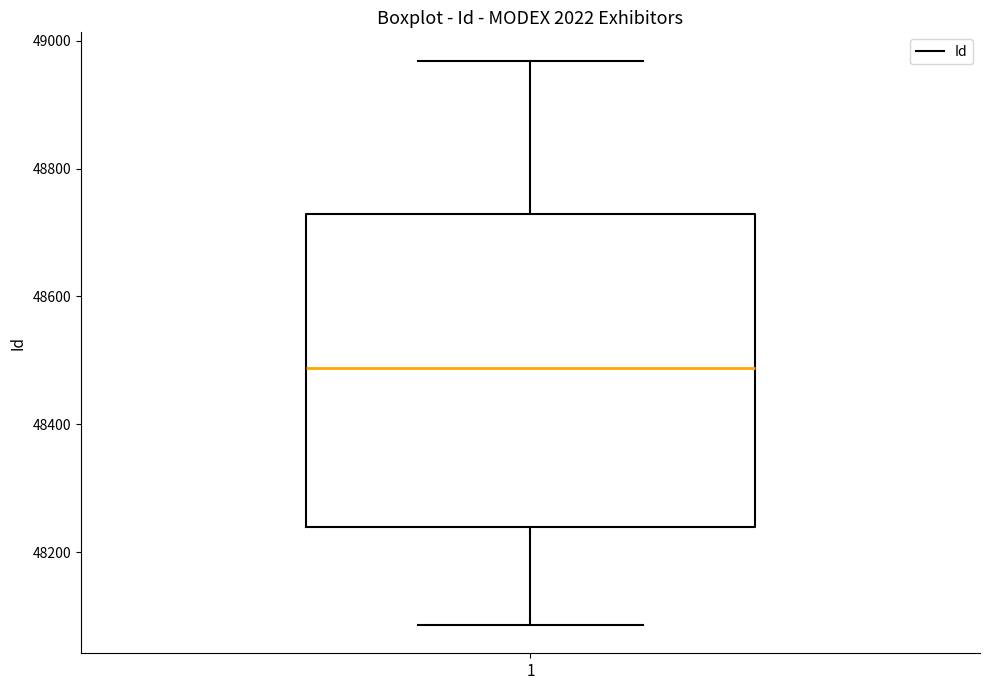

Where is the upper edge of the box at x = 1 on the y-axis? The values are not printed on the chart, so give them approximately, as read against the axis.

48720